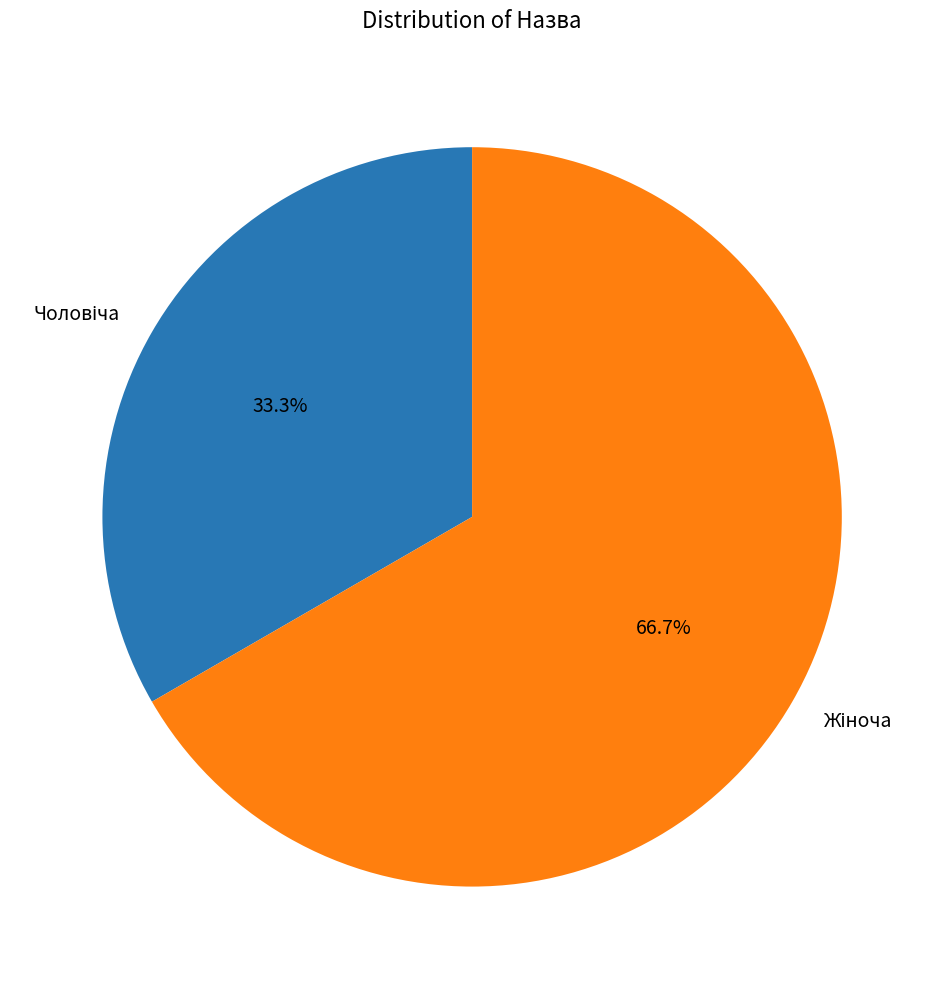

Is there any slice that represents more than half of the pie?

Yes